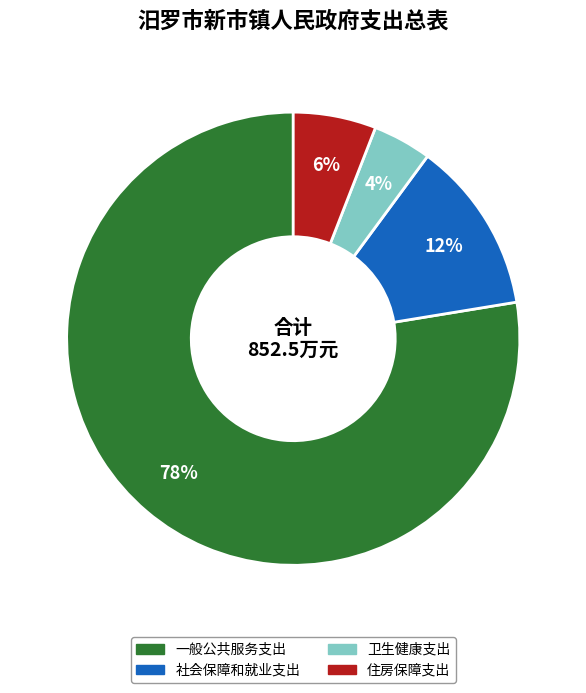

Rank the categories by value from highest to lowest.

一般公共服务支出, 社会保障和就业支出, 住房保障支出, 卫生健康支出